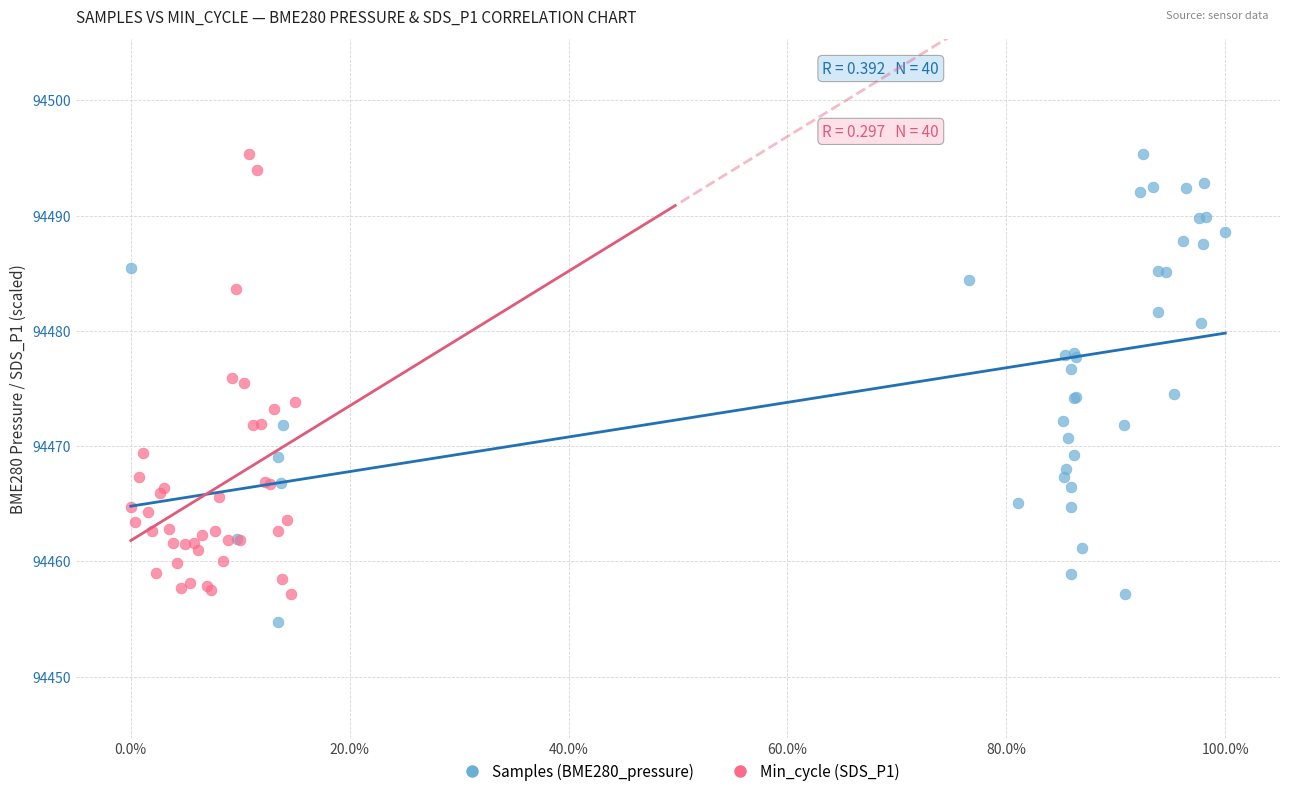

Which series contains the lowest Y value?

Samples (BME280_pressure)